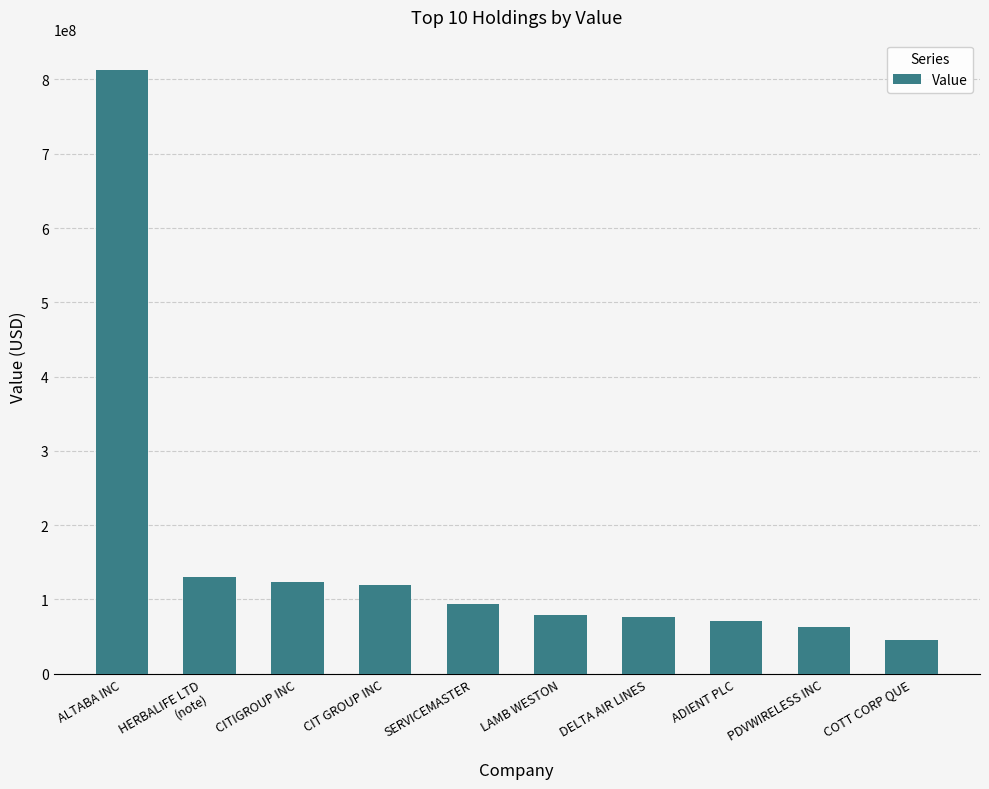

Are the bars grouped side by side (vs. stacked)?

No